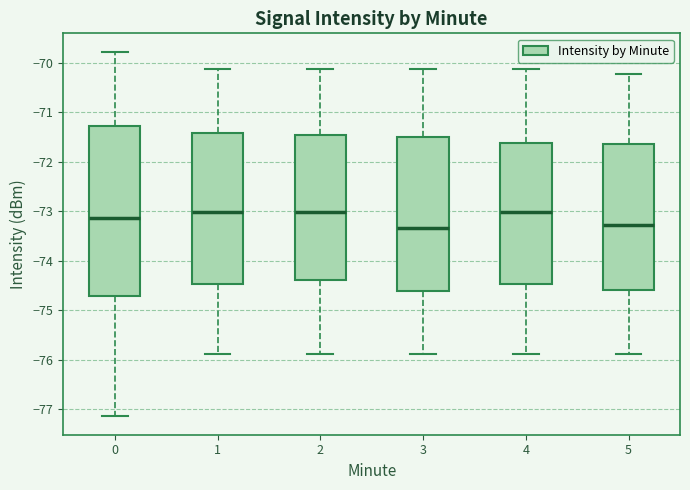

Where is the lower edge of the box at x = 1 on the y-axis? The values are not printed on the chart, so give them approximately, as read against the axis.

-74.5